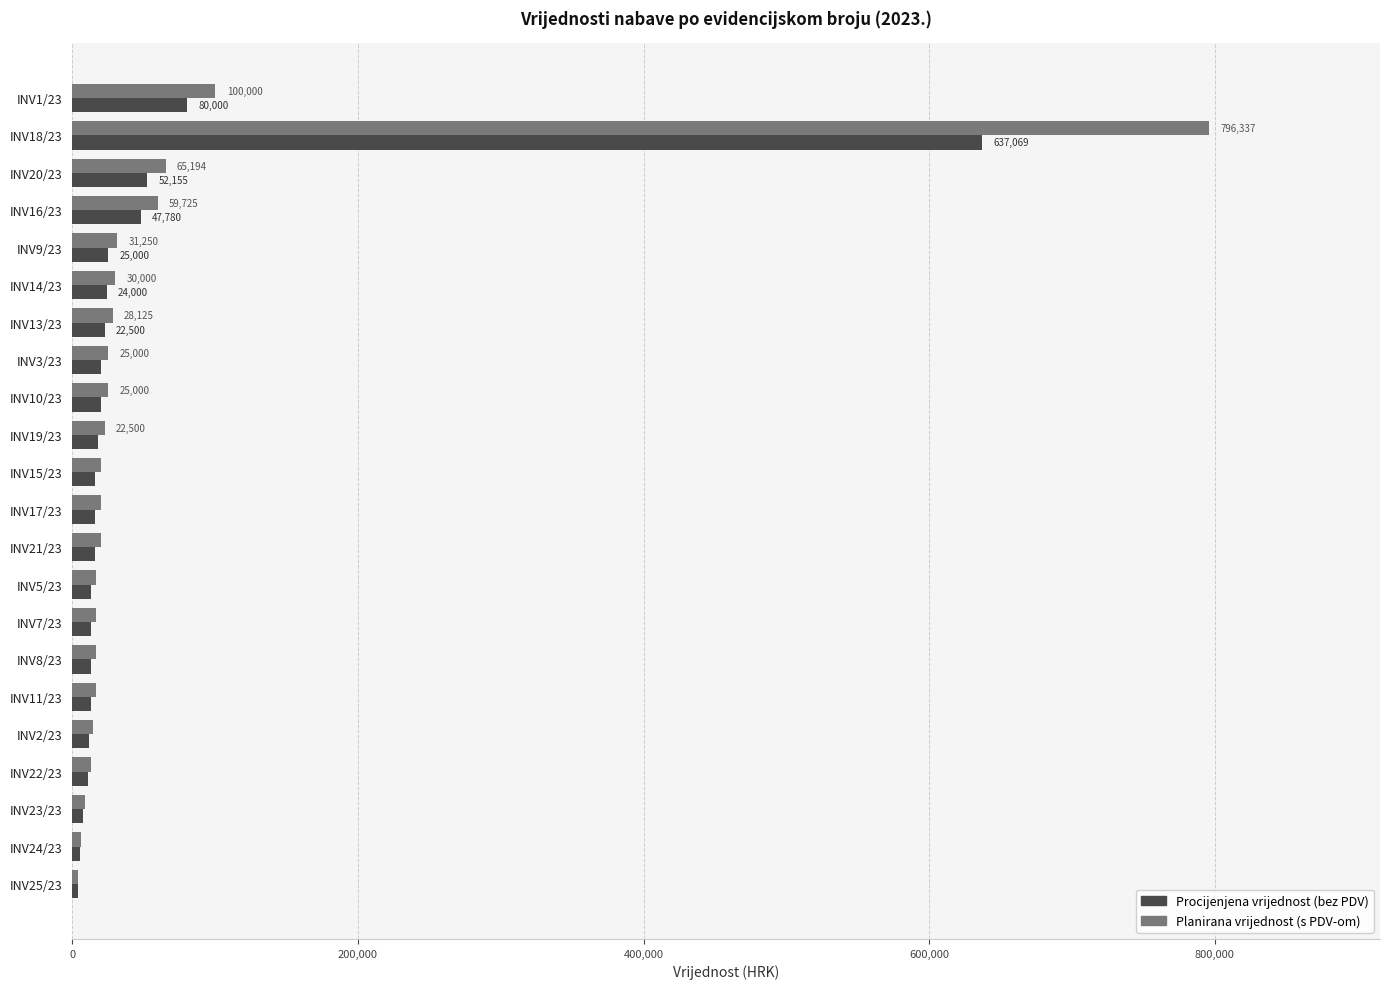

How many series are shown in this chart?

2